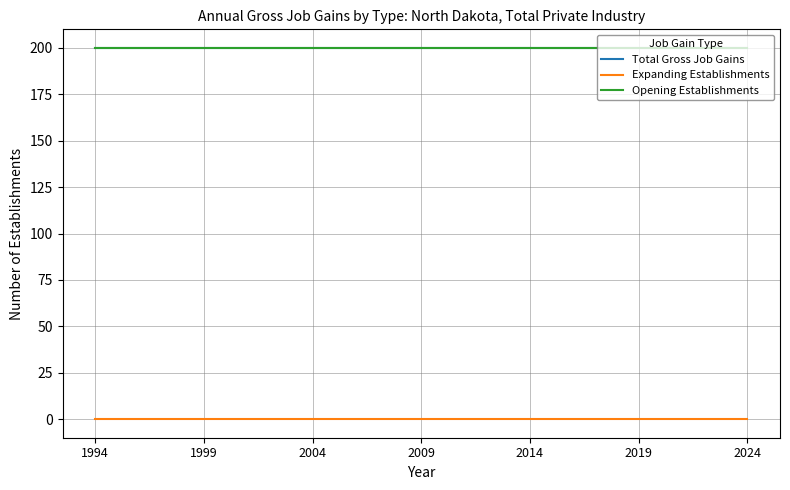

Does the chart display data point markers on the line(s)?

No